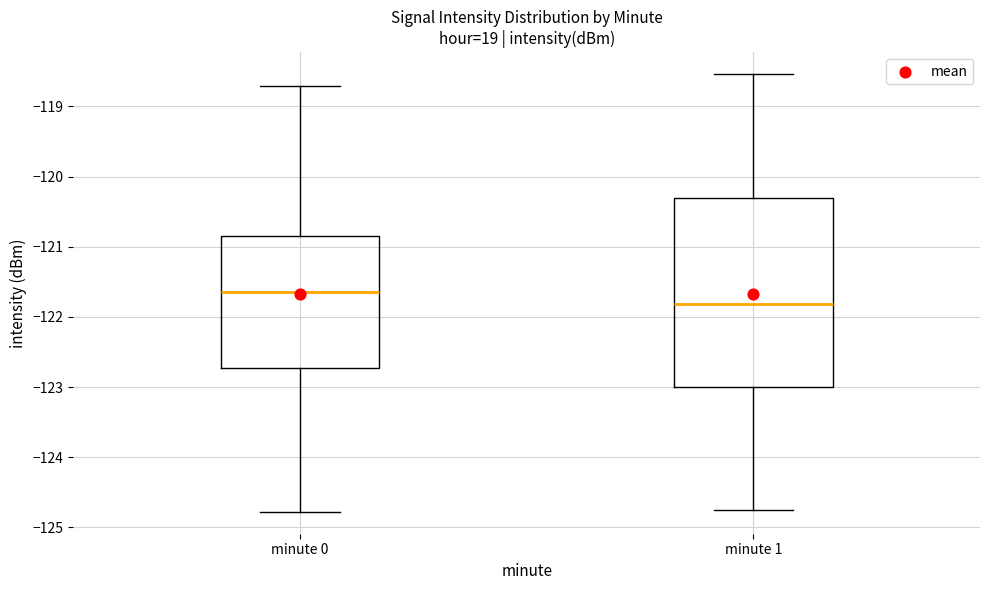

Reading left to right, transcribe this box plot: for each box, give where its median line is, the range the box spans, and where its two whiskers end, as read against the y-axis. The values are not printed on the chart, so give them approximately, as read against the axis.

minute 0: median -121.6, box -122.7 to -120.8, whiskers -124.8 to -118.7
minute 1: median -121.8, box -123.0 to -120.3, whiskers -124.7 to -118.5